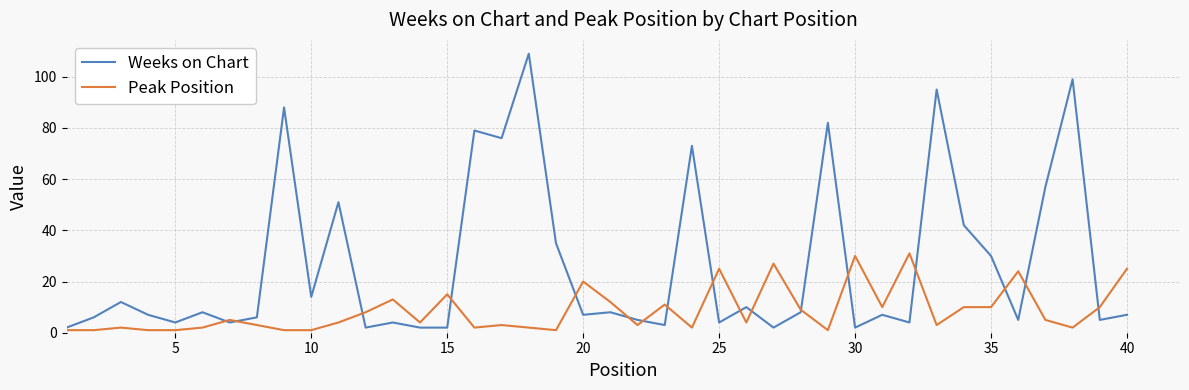

What is the difference between the maximum and minimum values in the Peak Position series?

30